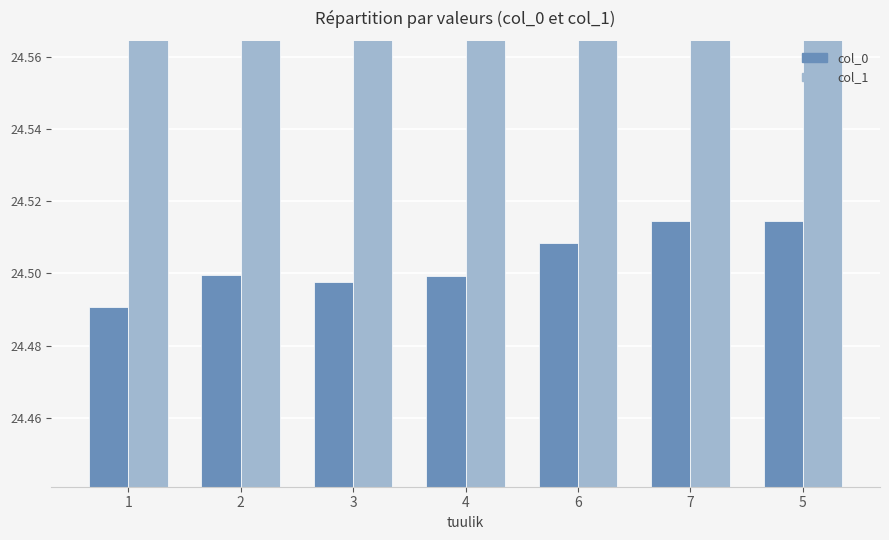

At how many categories does at least one series exceed 42?

7